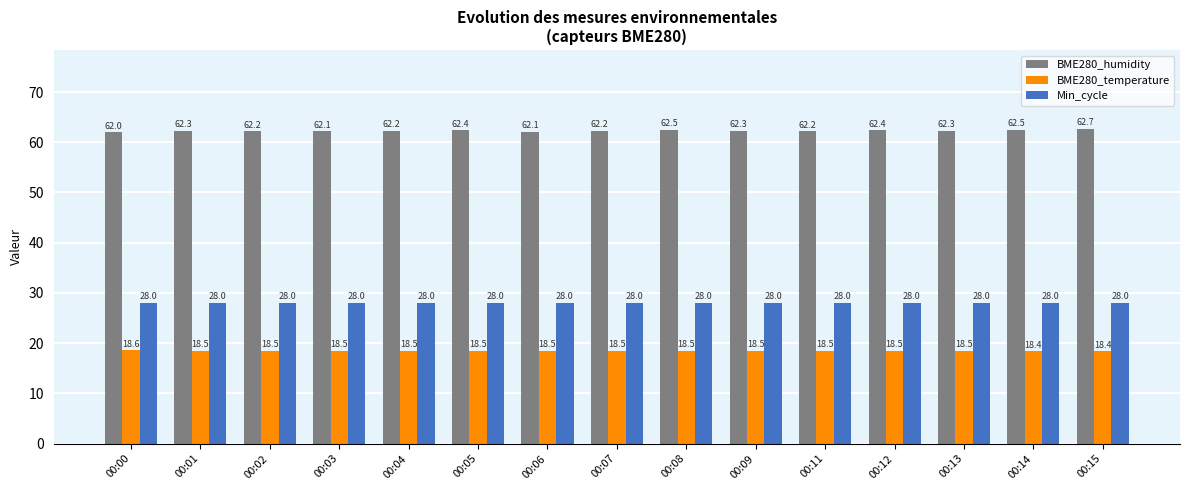

Between 00:00 and 00:01, which series saw the biggest shift?

BME280_humidity